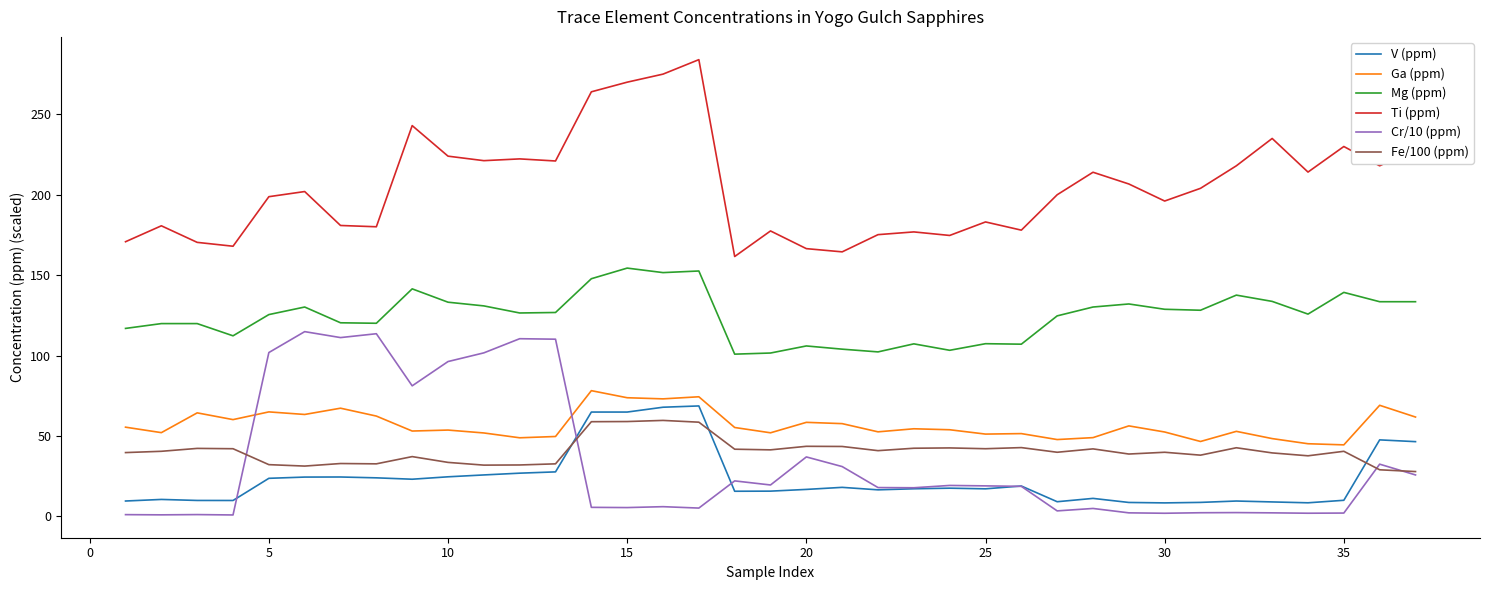

True or false: Mg (ppm) and Ga (ppm) cross at least once.

False